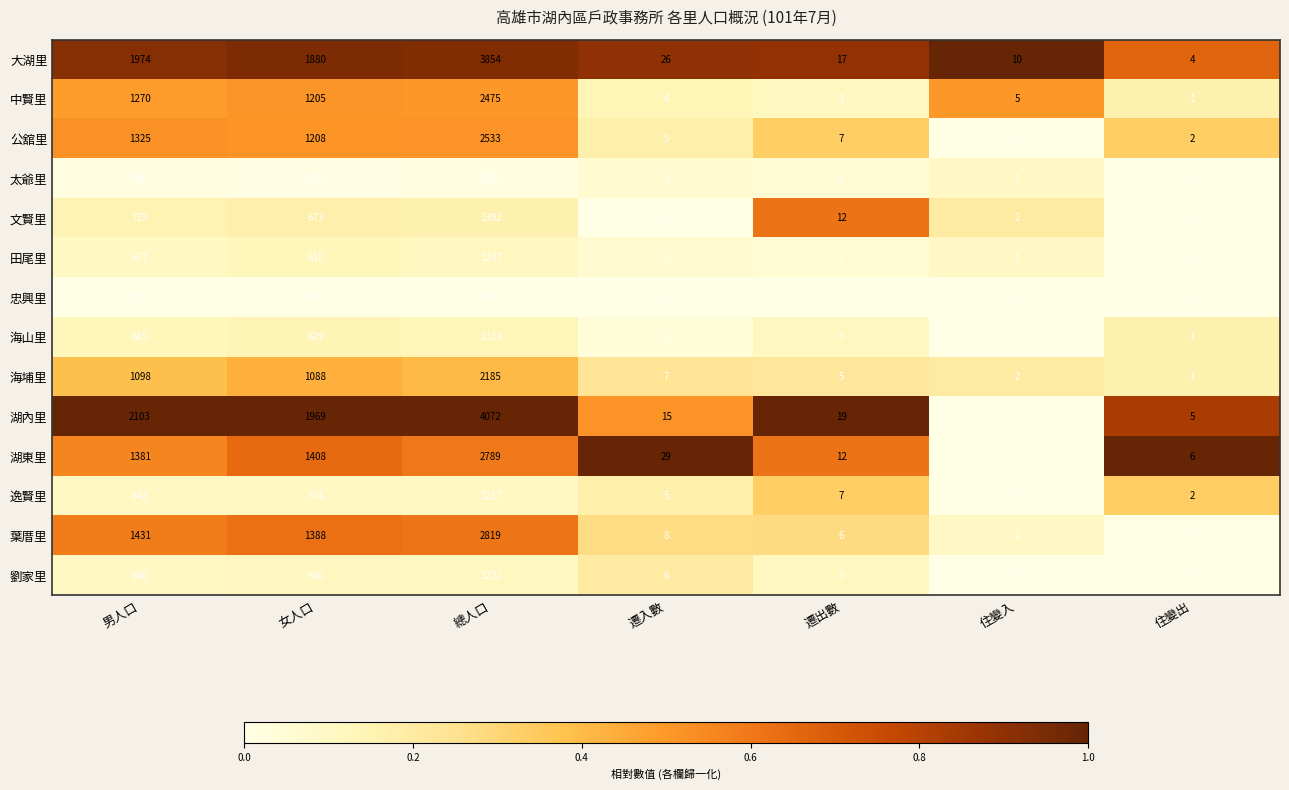

What is the total value across all series at 總人口?

28932